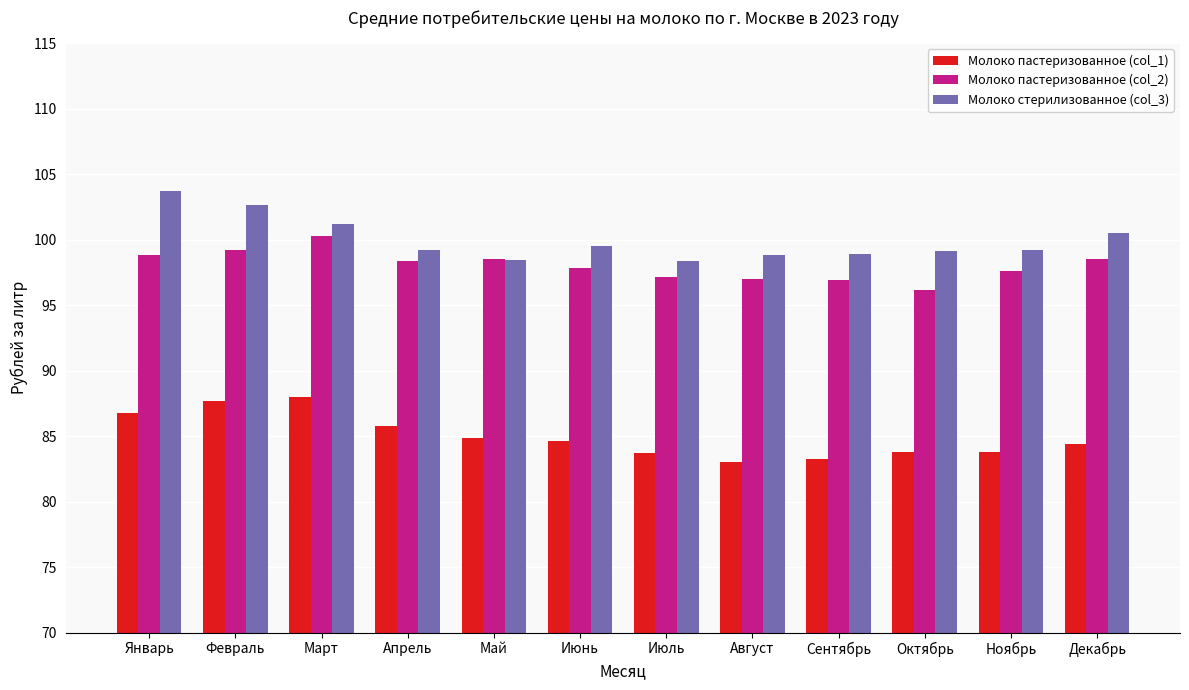

What is the lowest value of the Молоко пастеризованное (col_1) series?

83.0